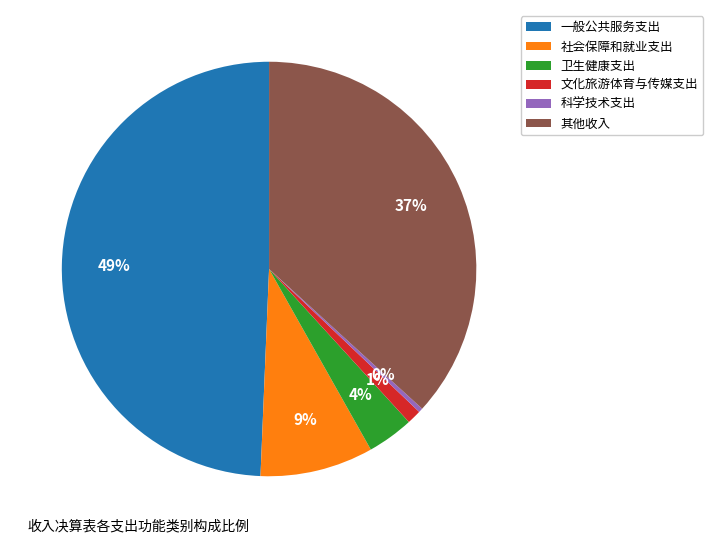

How many segments does this pie chart have?

6